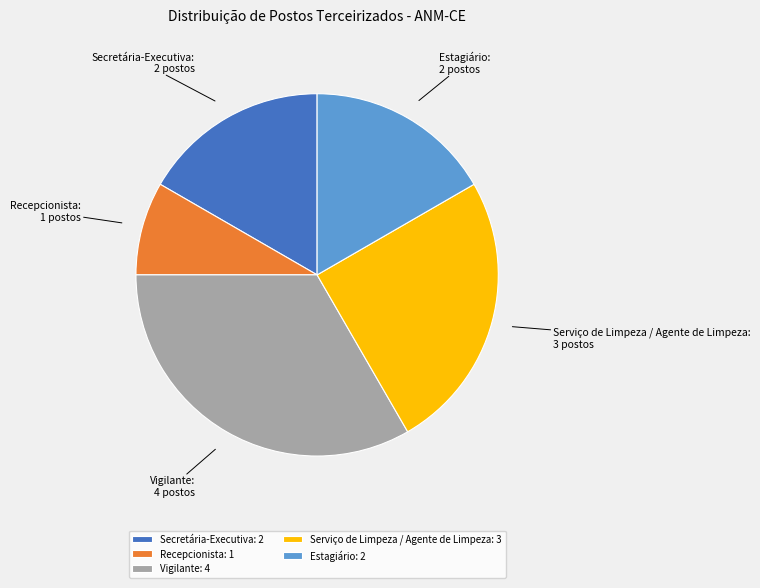

Does Recepcionista represent more than half of the total?

No